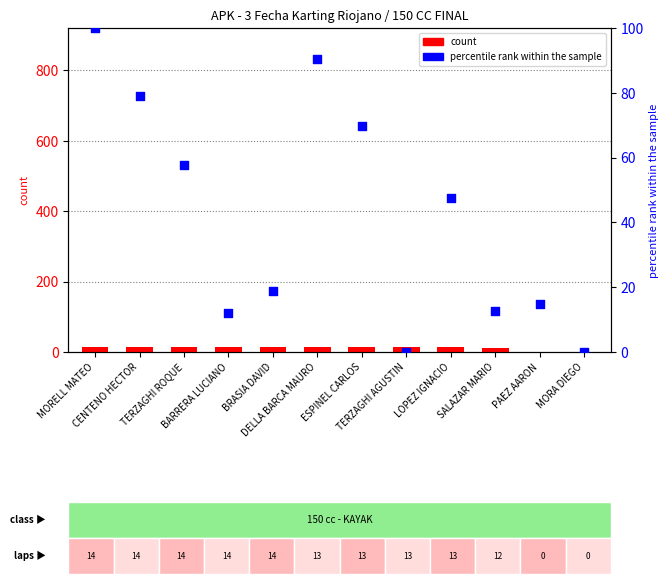

Which series contains the lowest Y value?

count